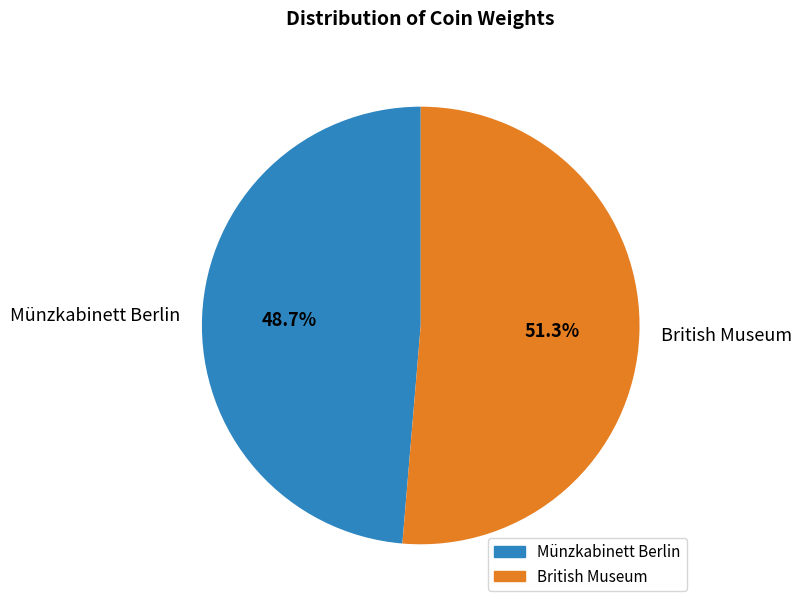

How many segments does this pie chart have?

2